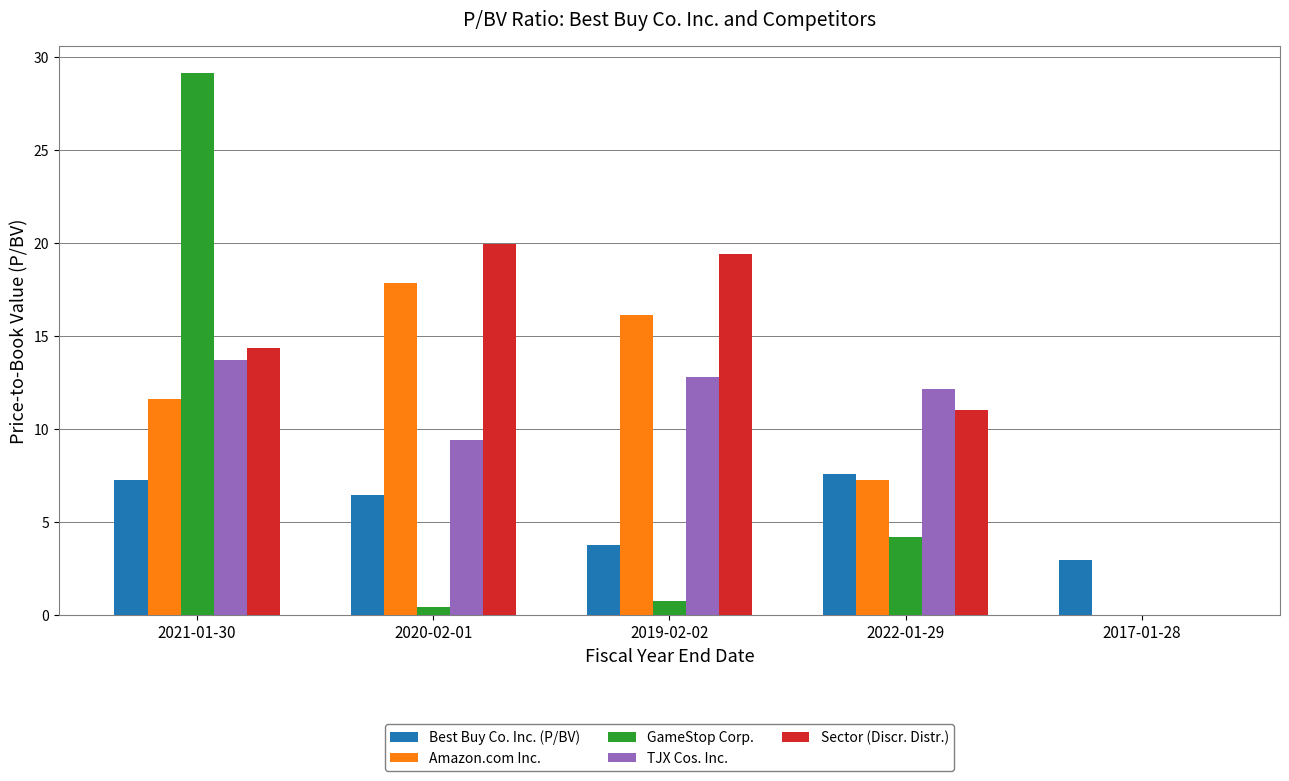

How many values in Sector (Discr. Distr.) are above zero?

4